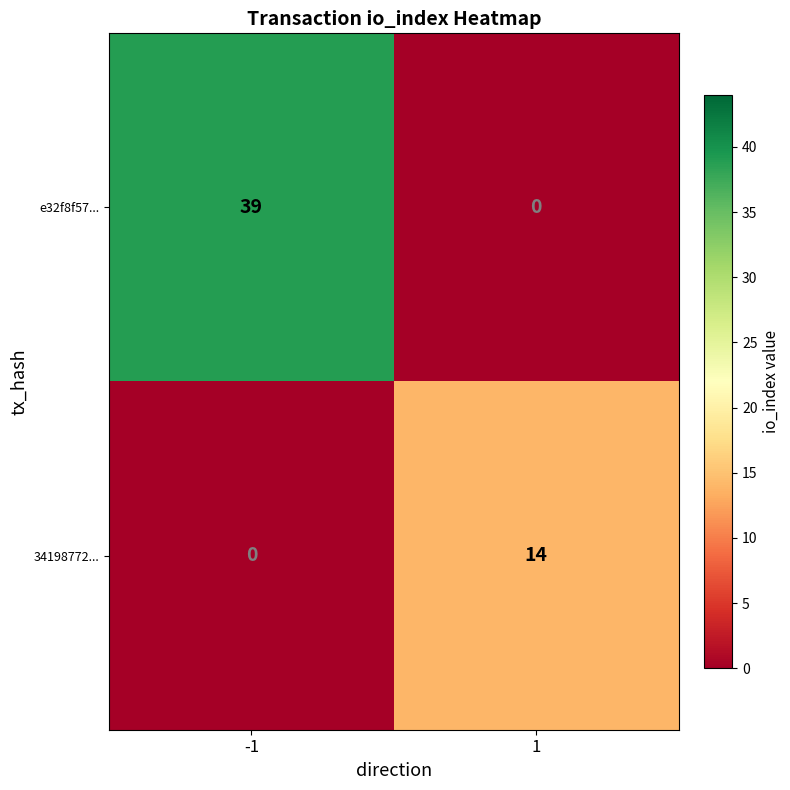

What is the sum of the e32f8f57... values at -1 and 1?

39